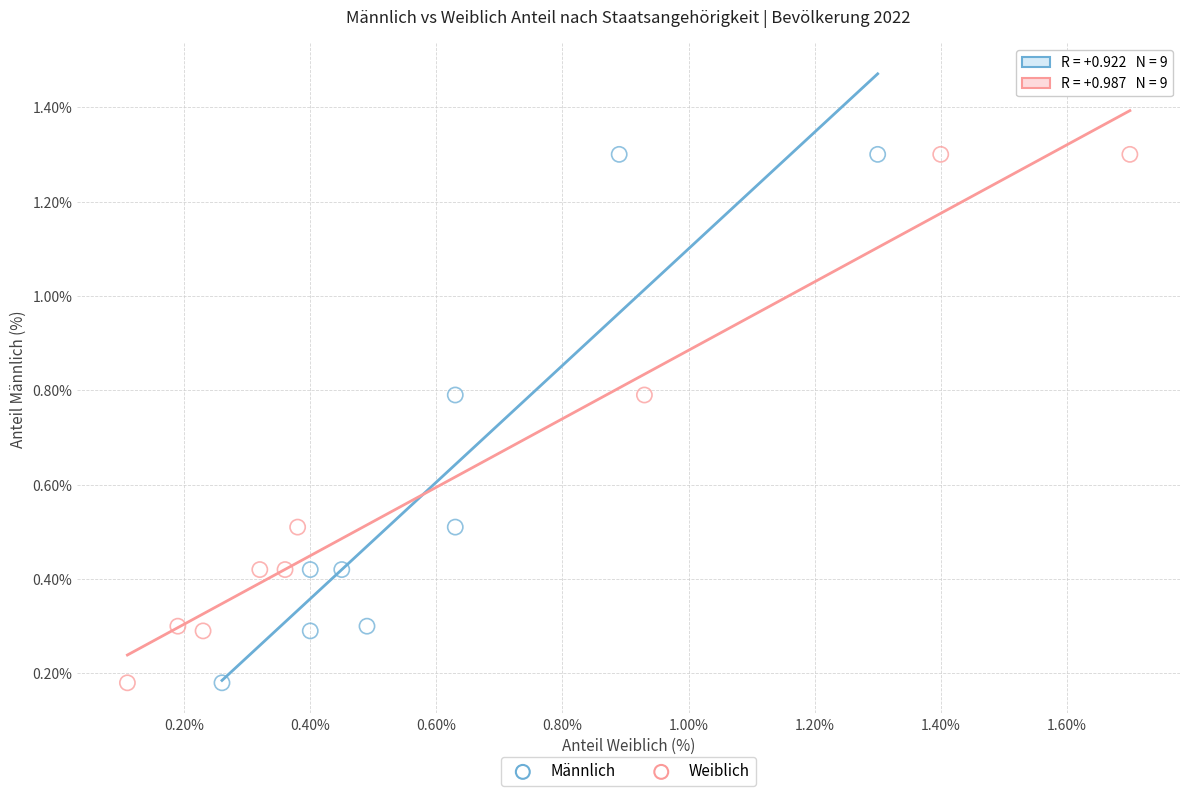

What are all the series names shown in the legend?

Männlich, Weiblich